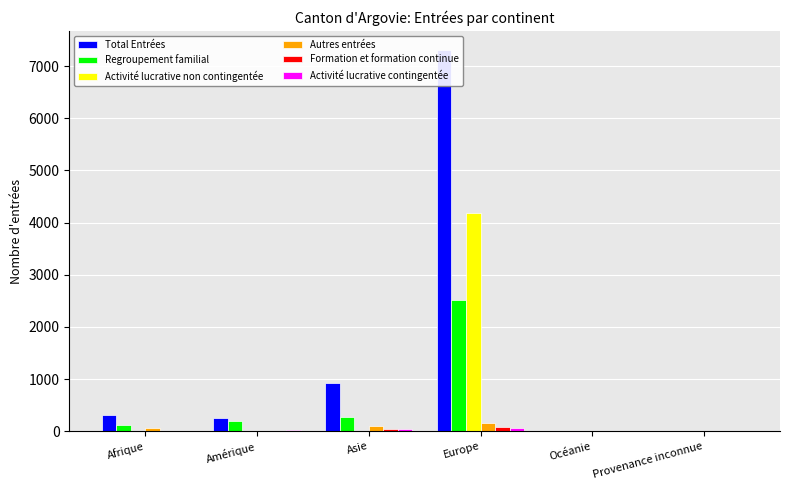

True or false: Autres entrées has a value of 5 at Provenance inconnue.

True